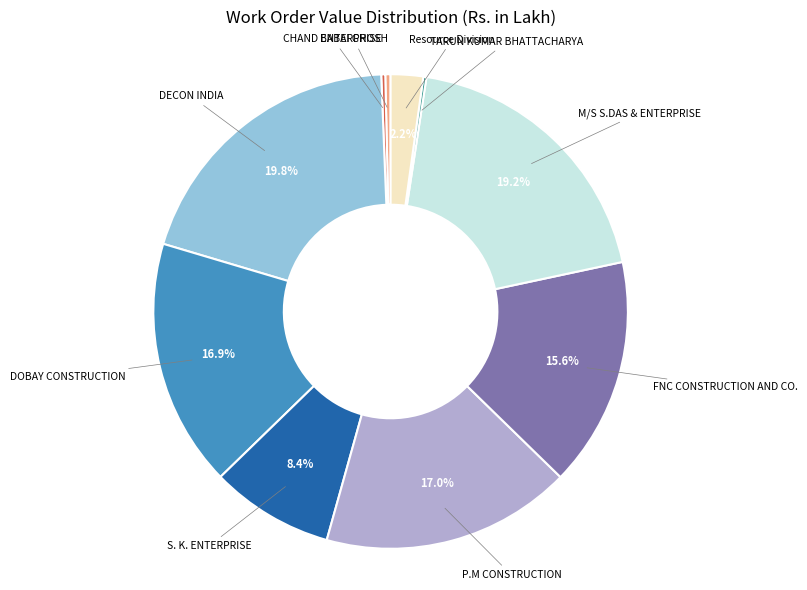

Is there any slice that represents more than half of the pie?

No